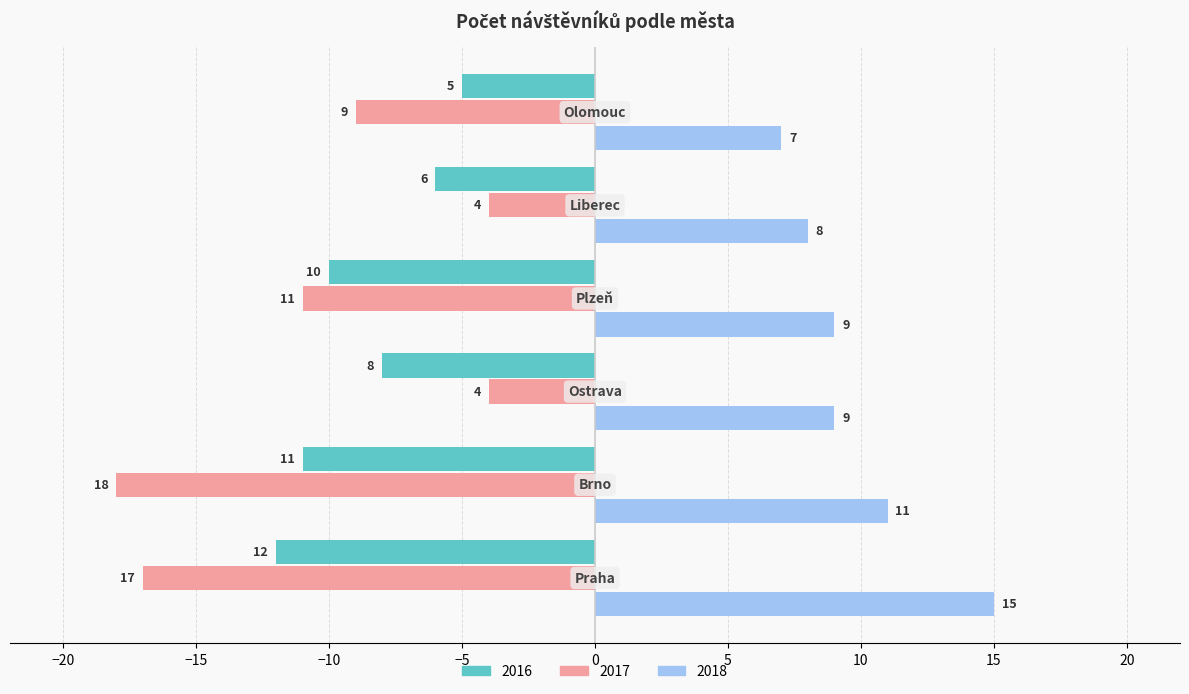

Rank the series by their maximum value, from lowest to highest.

2016, 2017, 2018